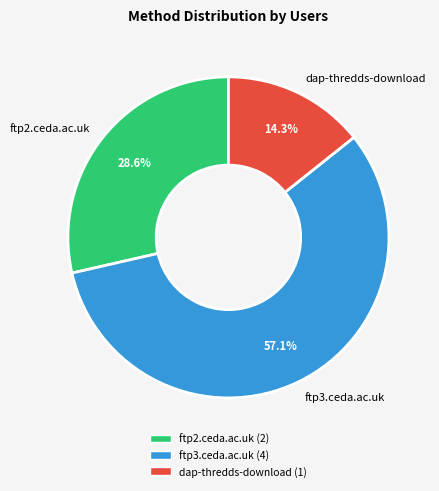

Rank the categories by value from highest to lowest.

ftp3.ceda.ac.uk, ftp2.ceda.ac.uk, dap-thredds-download